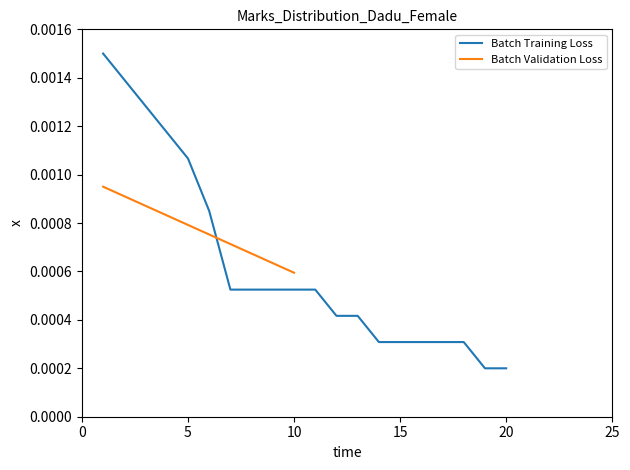

Rank the categories by value from lowest to highest.

19, 20, 14, 15, 16, 17, 18, 12, 13, 7, 8, 9, 10, 11, 6, 5, 4, 3, 2, 1